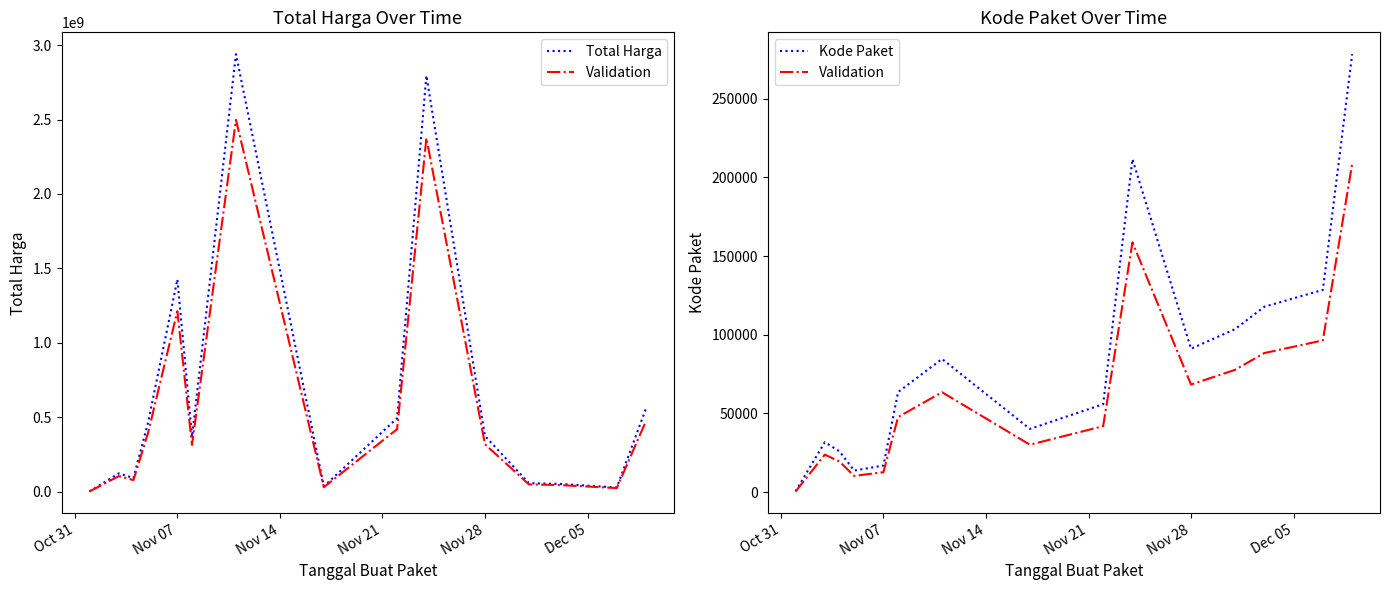

What is the sum of all Kode Paket values?

1263460.0